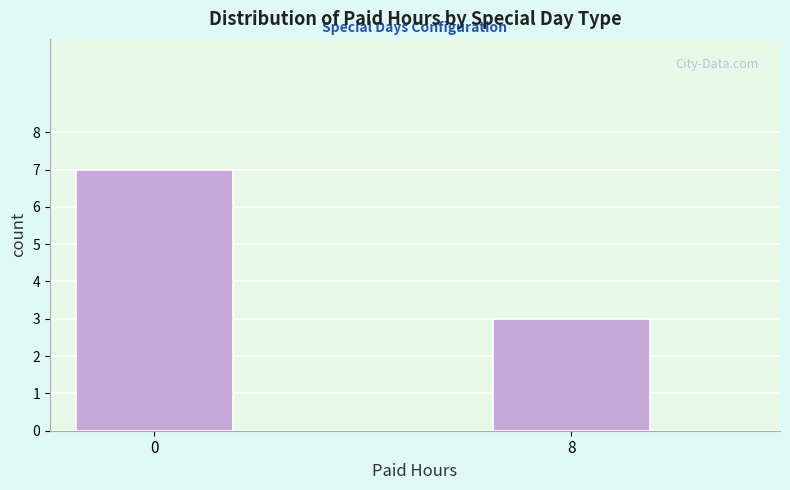

Reading right to left, transcribe all the data shown in this chart.

3	7